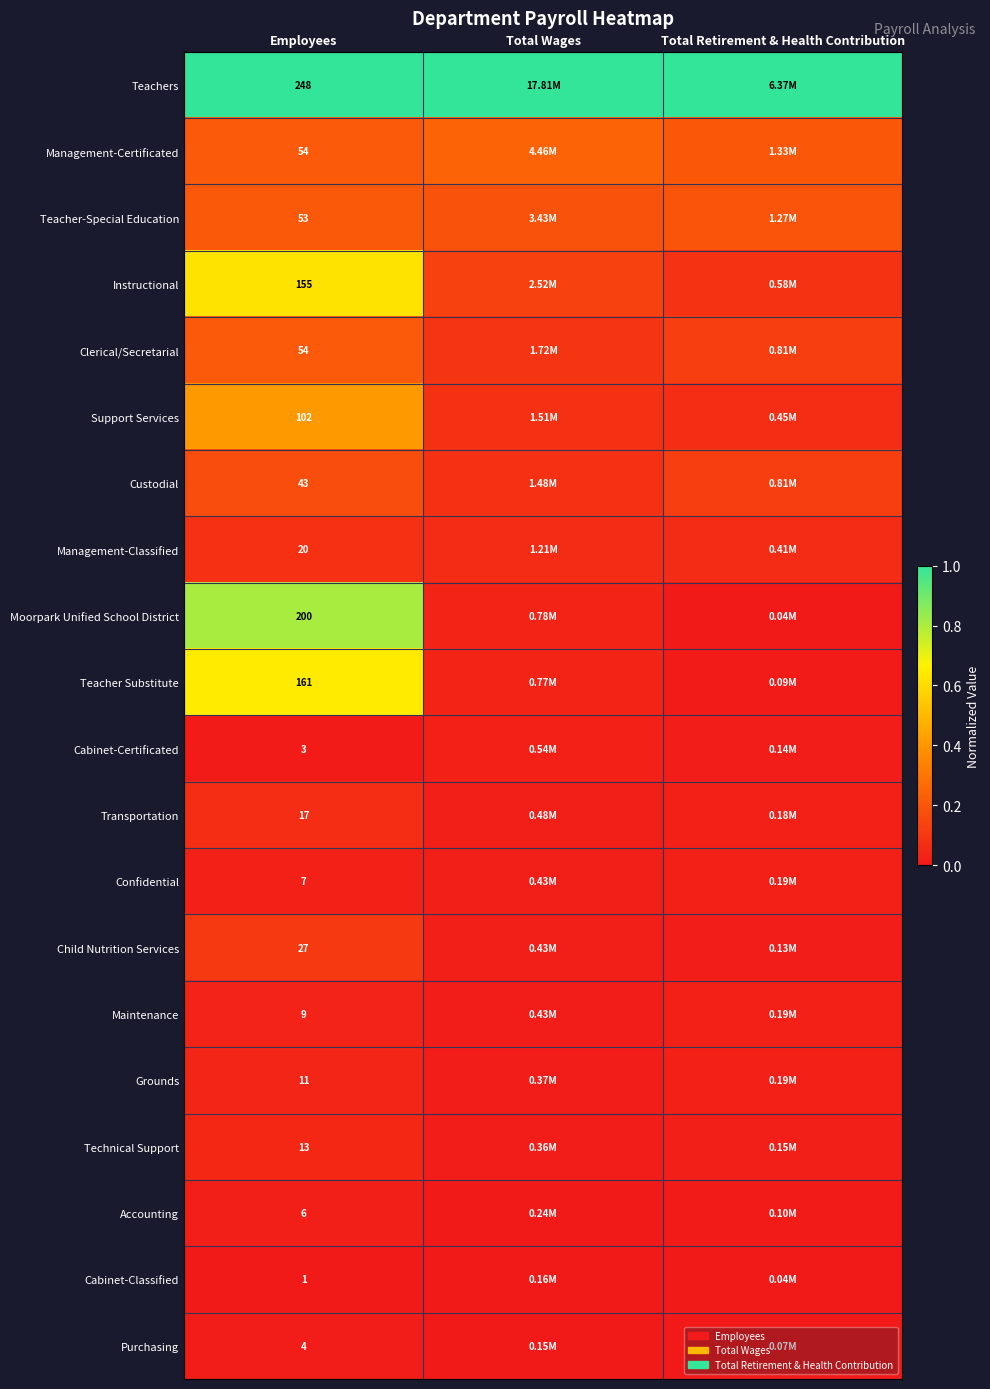

Is the value of Child Nutrition Services at Employees greater than the value of Moorpark Unified School District at Employees?

No